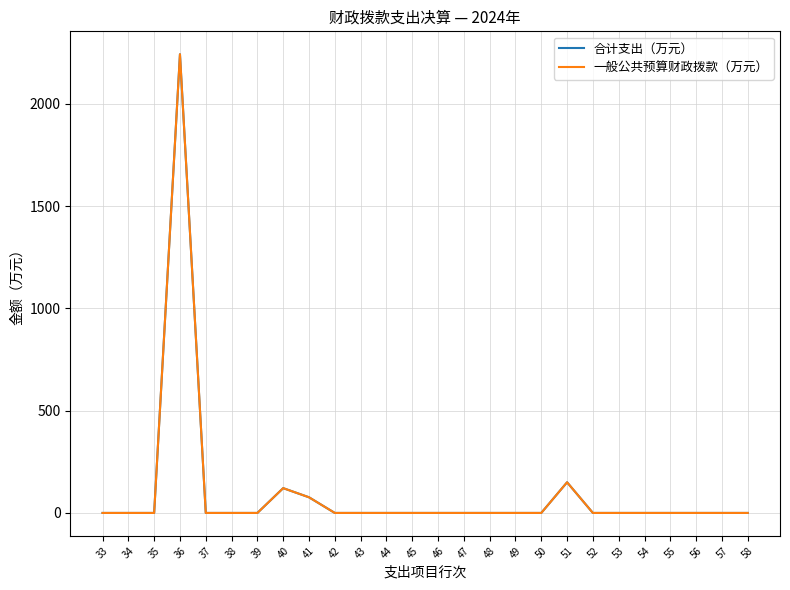

Reading left to right, what are all the values shown in this chart?

合计支出（万元）: 0.0	0.0	0.0	2242.8	0.0	0.0	0.0	121.2	76.5	0.0	0.0	0.0	0.0	0.0	0.0	0.0	0.0	0.0	149.9	0.0	0.0	0.0	0.0	0.0	0.0	0.0
一般公共预算财政拨款（万元）: 0.0	0.0	0.0	2242.8	0.0	0.0	0.0	121.2	76.5	0.0	0.0	0.0	0.0	0.0	0.0	0.0	0.0	0.0	149.9	0.0	0.0	0.0	0.0	0.0	0.0	0.0